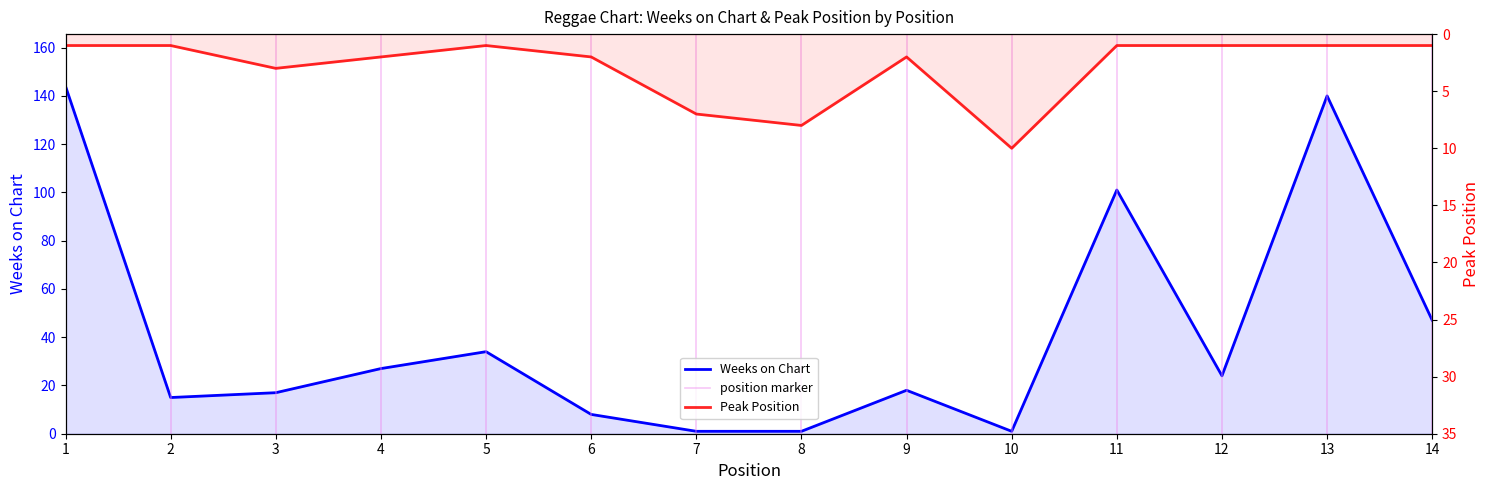

At which label does Weeks on Chart first exceed 24?

1